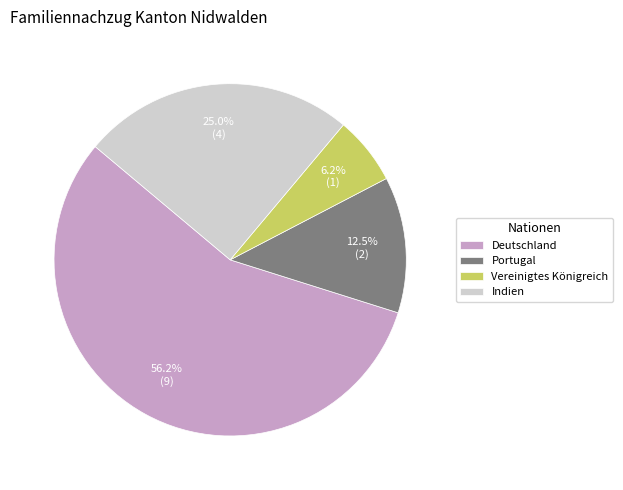

What is the ratio of the value at Indien to the value at Vereinigtes Königreich?

4.0